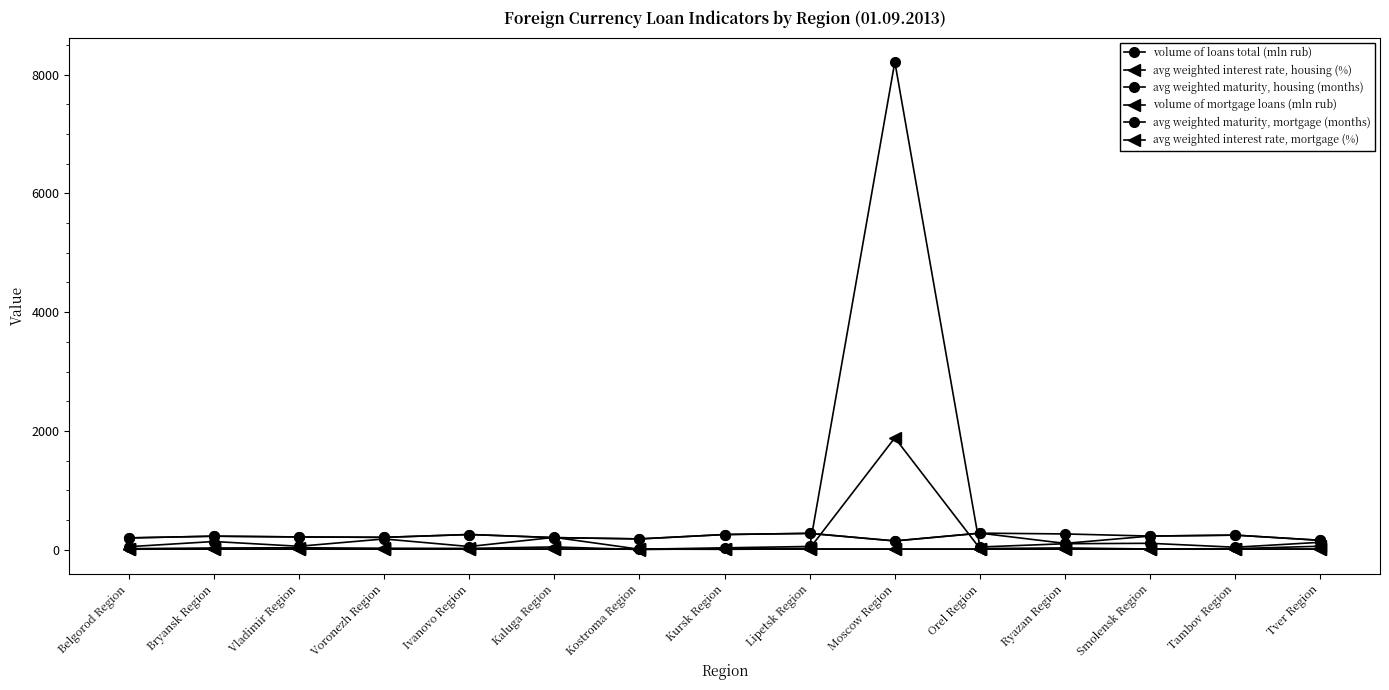

Does the chart have visible grid lines?

No